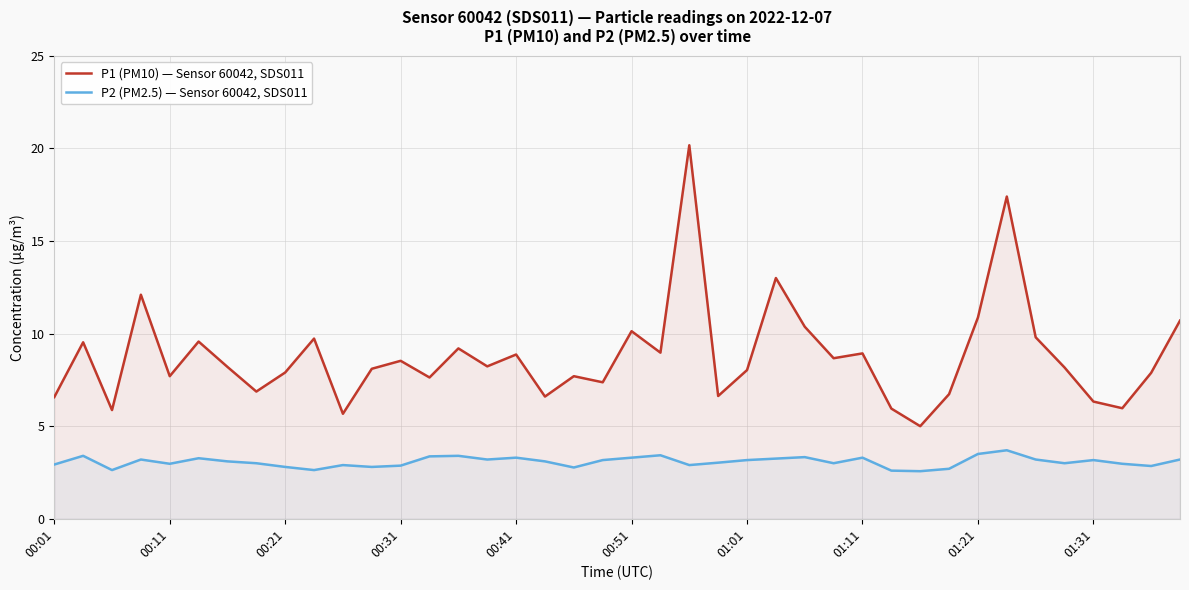

At how many categories does at least one series exceed 19?

1